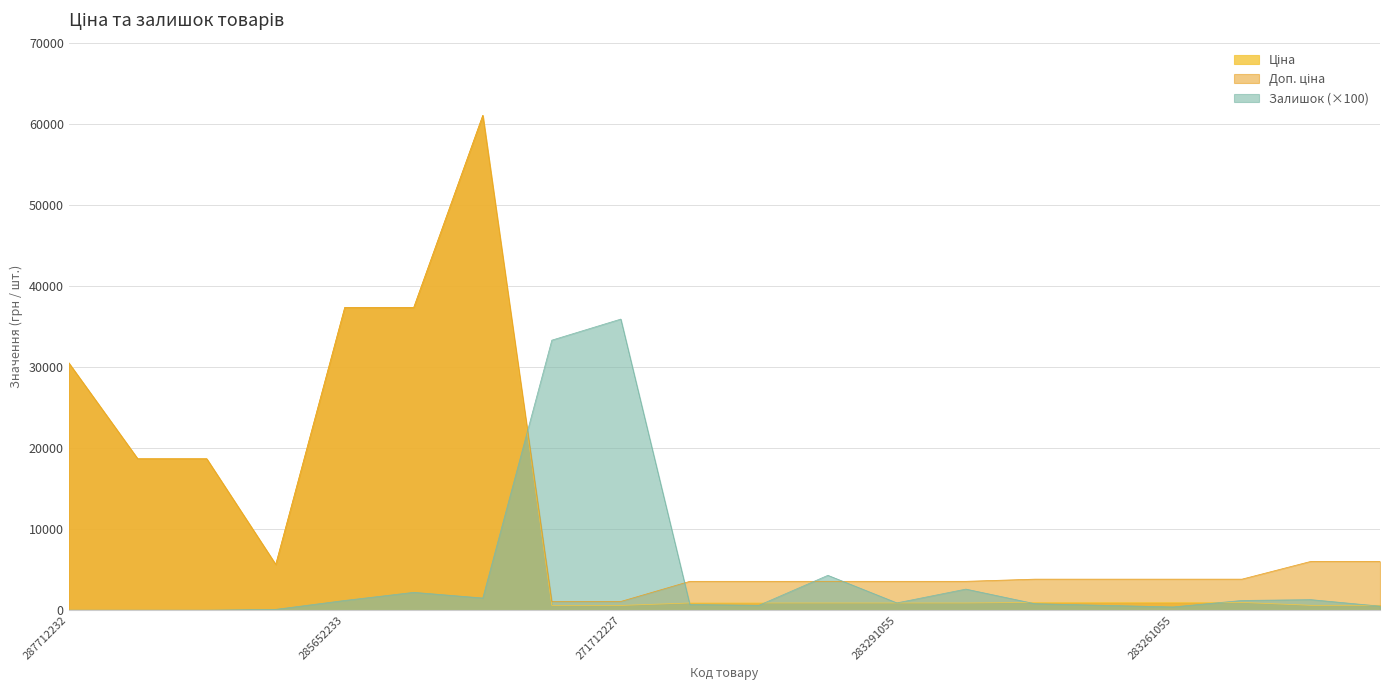

At 287692233, list the series in order from largest to smallest.

Ціна, Доп. ціна, Залишок